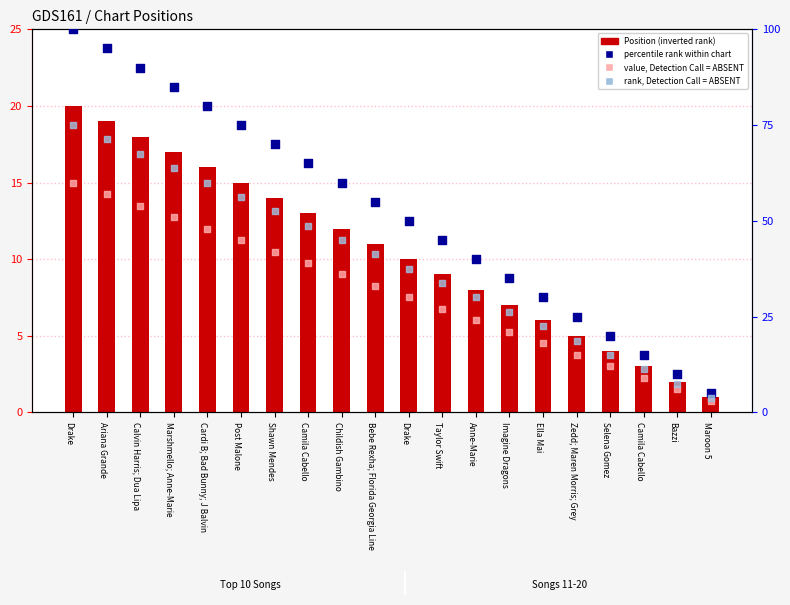

At how many categories does at least one series exceed 95?

1